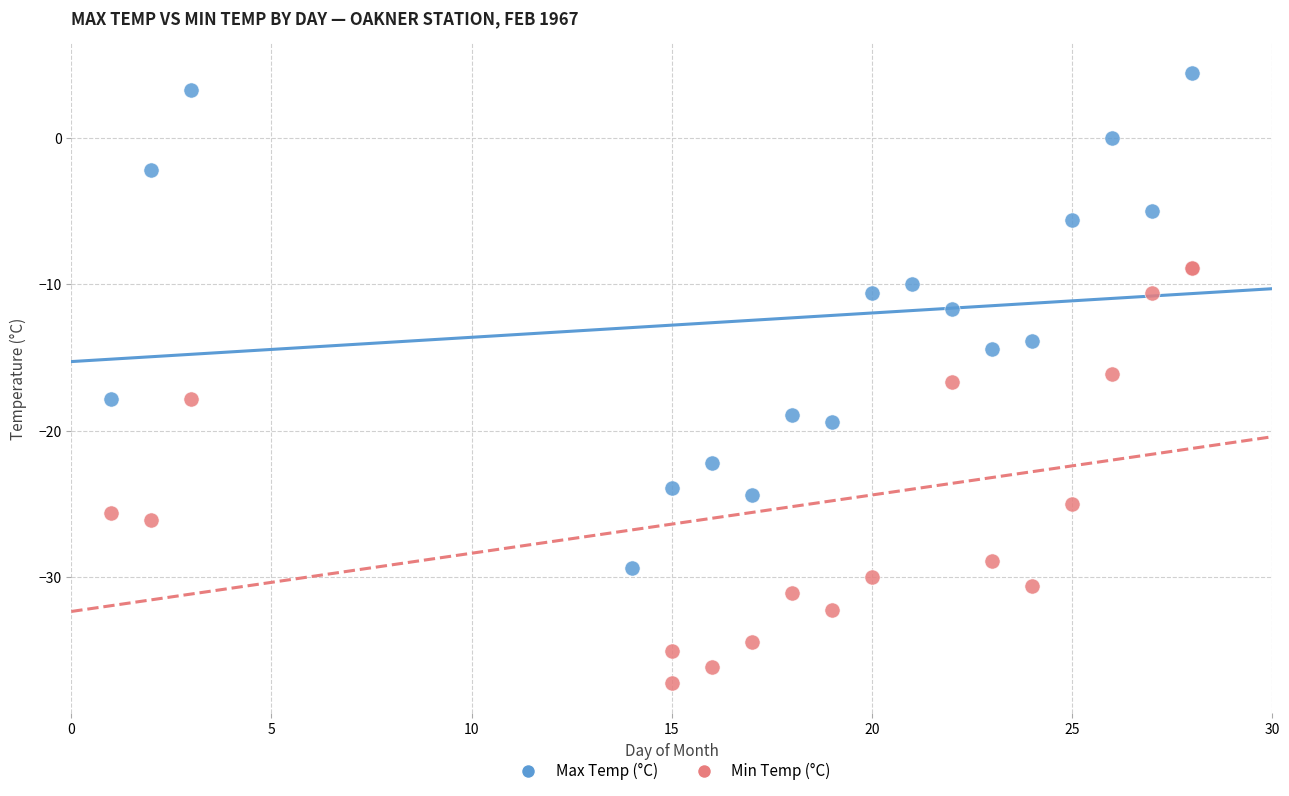

Which series reaches the minimum Y coordinate?

Min Temp (°C)